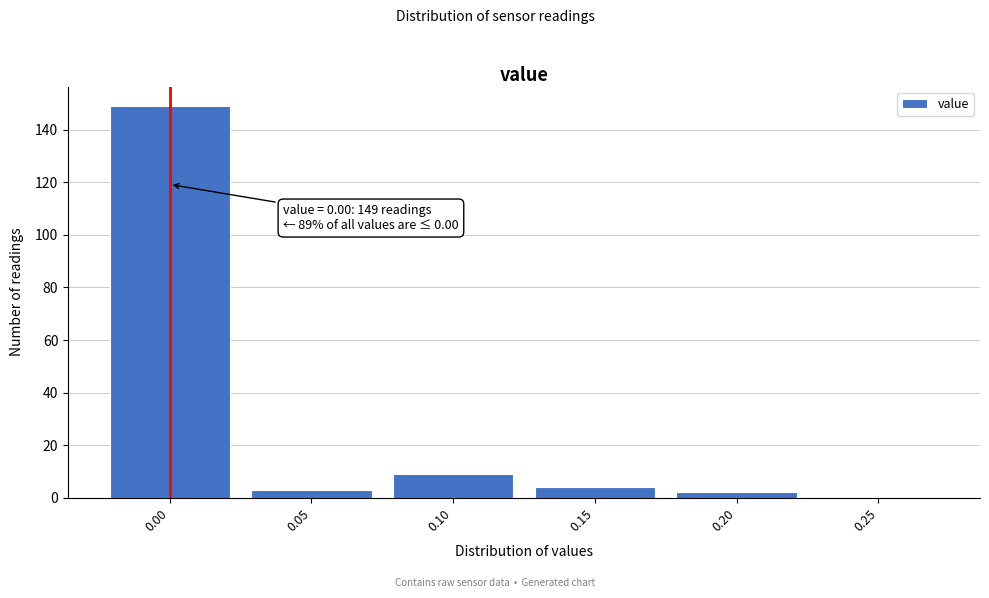

Reading left to right, transcribe all the data shown in this chart.

0.00=149	0.05=3	0.10=9	0.15=4	0.20=2	0.25=0